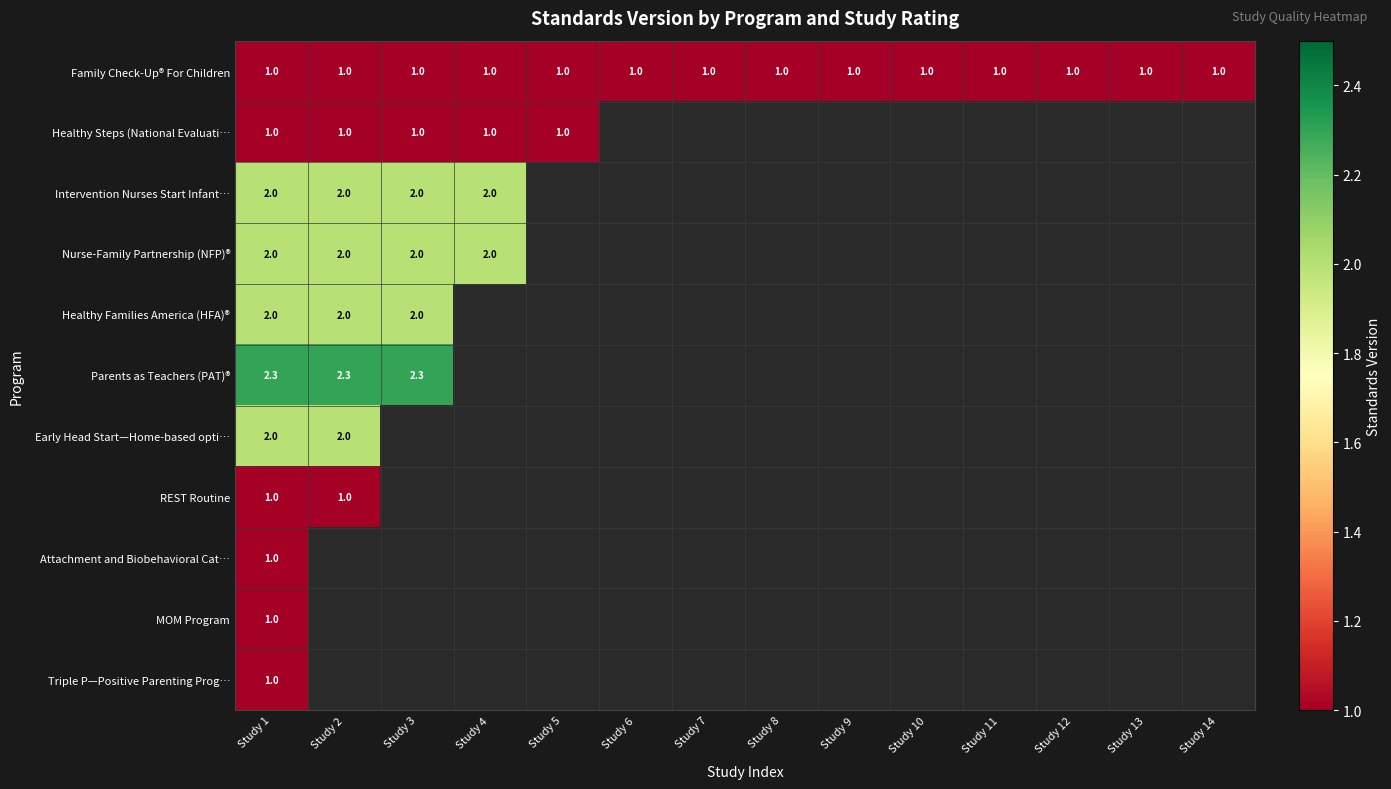

The Family Check-Up® For Children series shows 1.0 at Study 12. True or false?

True